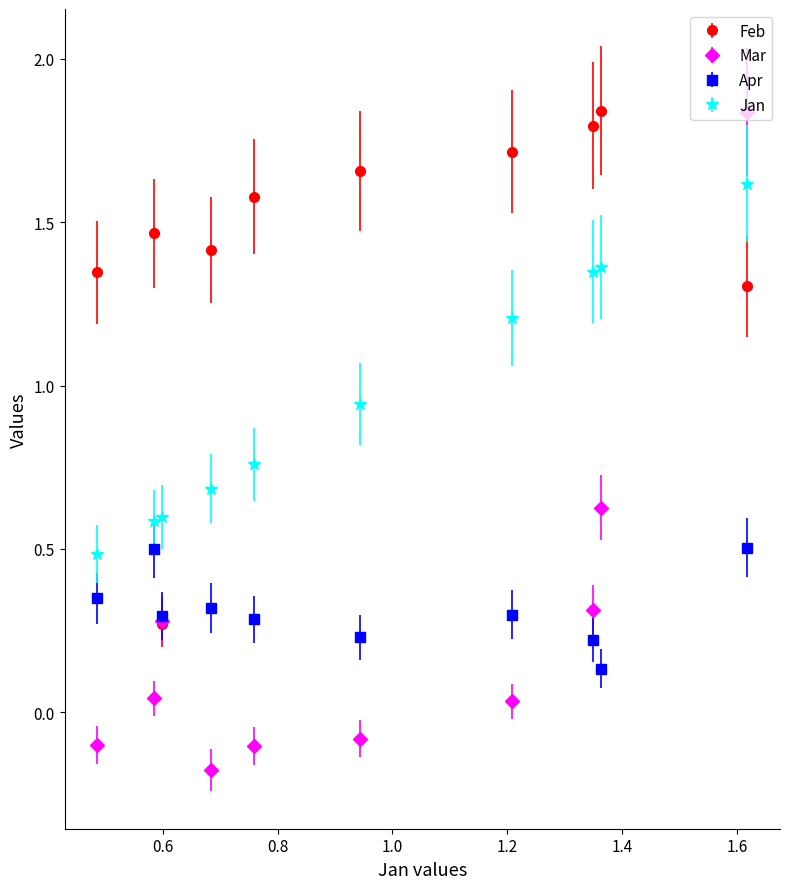

At how many categories does at least one series exceed 0?

10